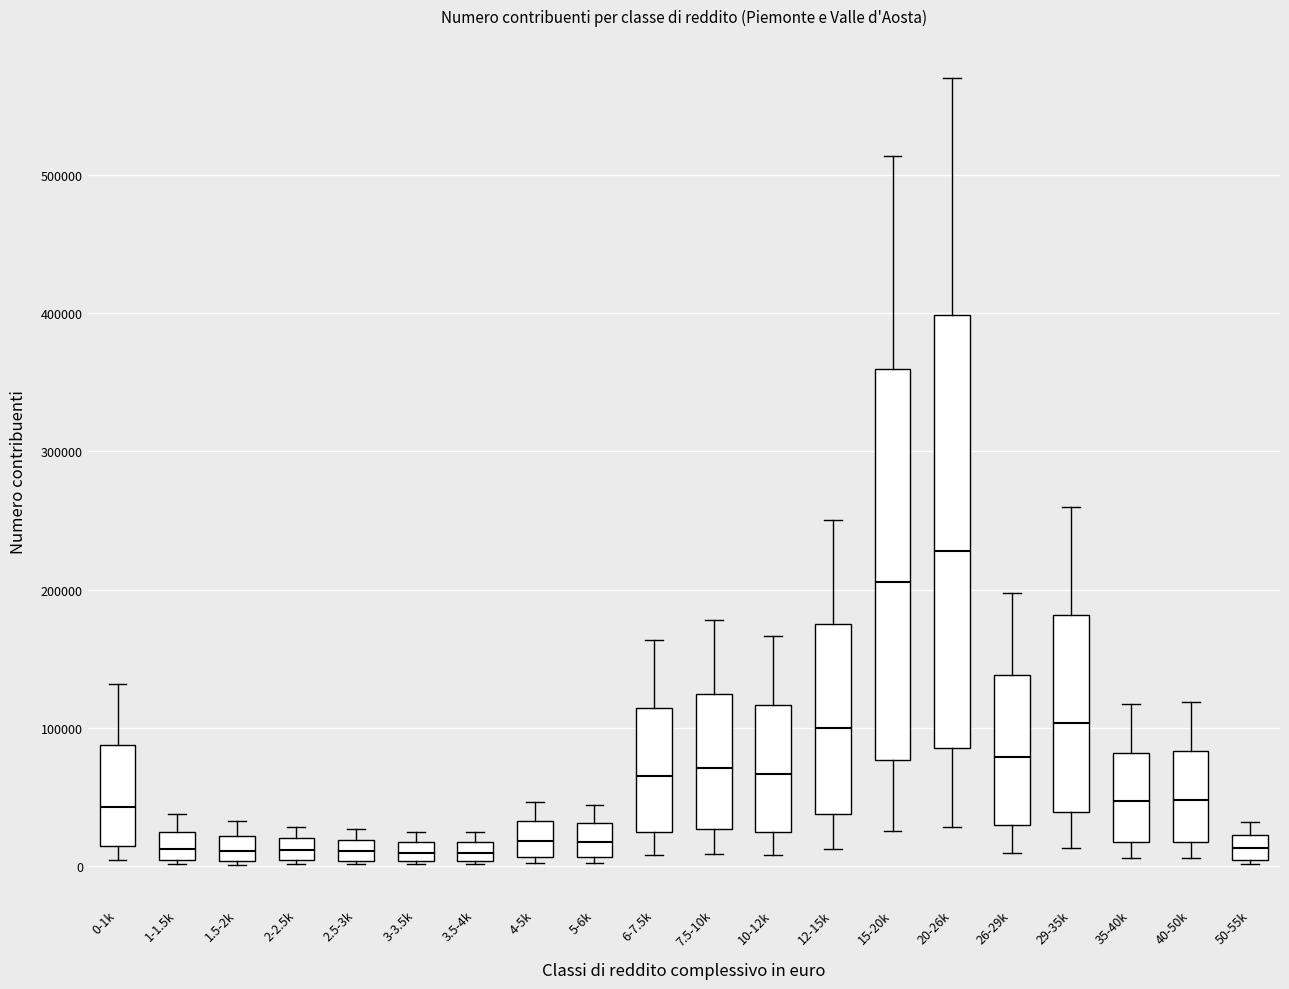

Comparing the boxes themselves (not the whiskers), which one is the tallest?

20-26k